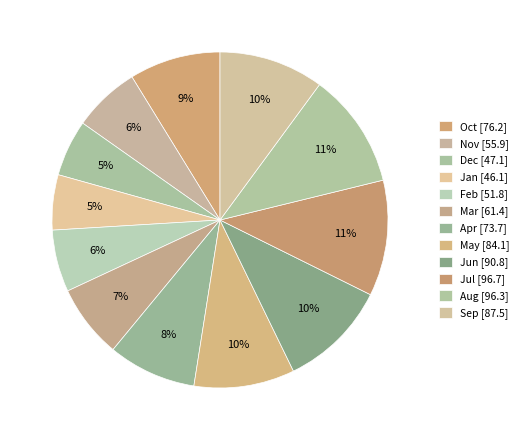

How many segments does this pie chart have?

12